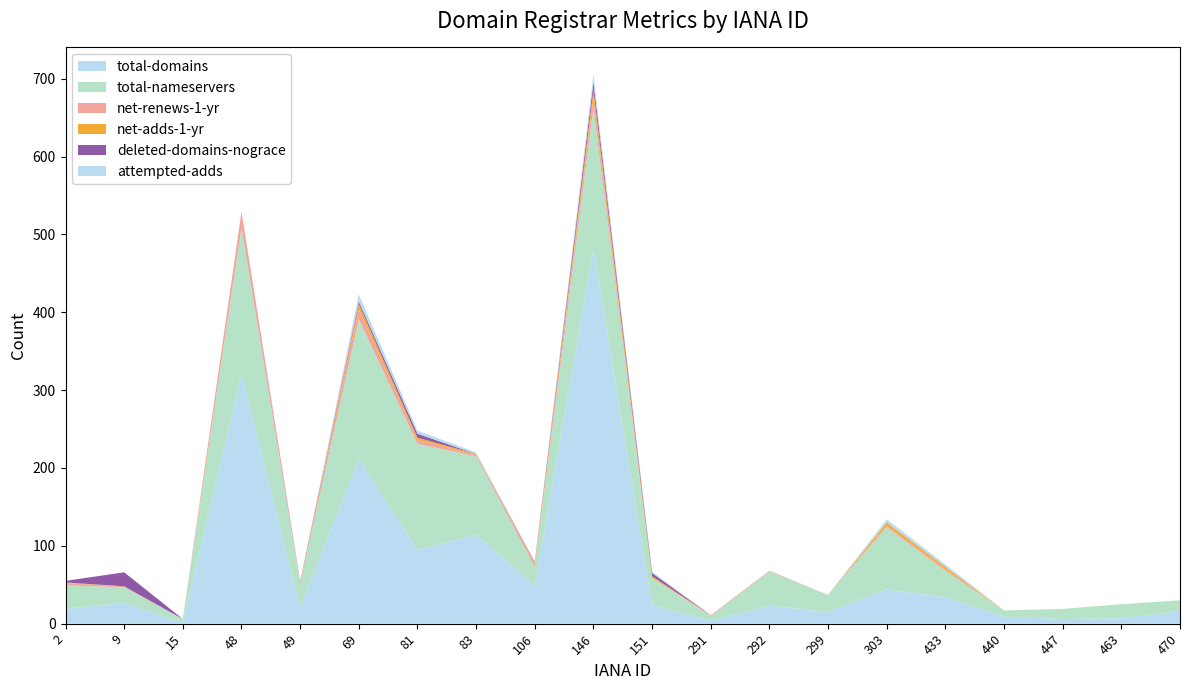

Reading left to right, list all the values displayed in this chart.

total-domains: 2=19	9=27	15=1	48=321	49=21	69=211	81=95	83=114	106=49	146=482	151=24	291=4	292=23	299=15	303=44	433=34	440=9	447=6	463=7	470=16
total-nameservers: 2=30	9=20	15=5	48=188	49=30	69=180	81=136	83=101	106=24	146=181	151=35	291=6	292=44	299=22	303=80	433=34	440=8	447=13	463=18	470=14
net-renews-1-yr: 2=3	9=1	15=0	48=20	49=2	69=13	81=5	83=2	106=4	146=12	151=0	291=1	292=1	299=0	303=2	433=2	440=0	447=0	463=0	470=0
net-adds-1-yr: 2=1	9=0	15=0	48=0	49=0	69=7	81=3	83=1	106=1	146=11	151=2	291=0	292=0	299=0	303=4	433=3	440=0	447=0	463=0	470=0
deleted-domains-nograce: 2=2	9=18	15=0	48=0	49=1	69=3	81=5	83=0	106=1	146=10	151=4	291=0	292=0	299=0	303=0	433=0	440=0	447=0	463=0	470=0
attempted-adds: 2=0	9=0	15=0	48=0	49=0	69=9	81=4	83=2	106=1	146=9	151=2	291=0	292=0	299=0	303=4	433=3	440=0	447=0	463=0	470=0